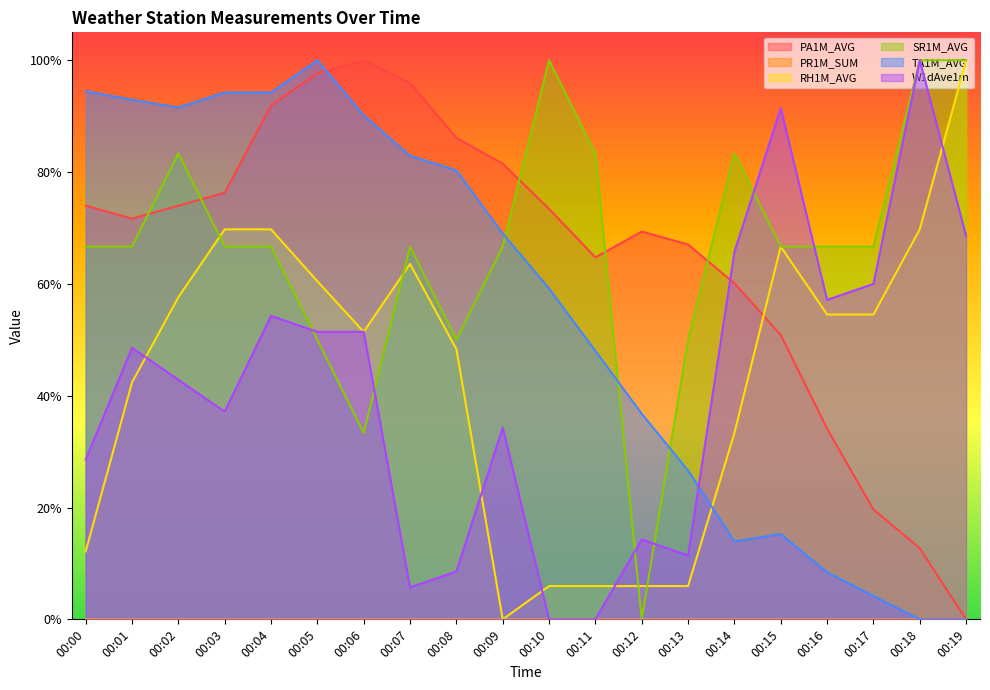

Does the chart display data point markers on the line(s)?

No